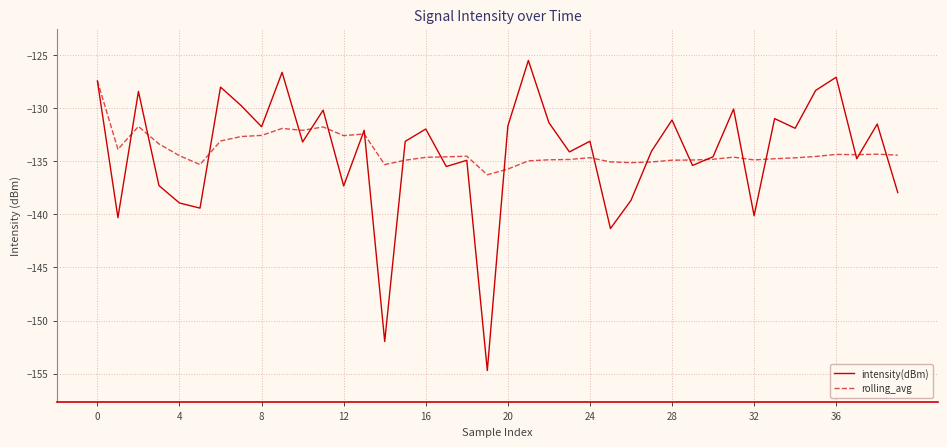

What is the minimum value for rolling_avg?

-136.3